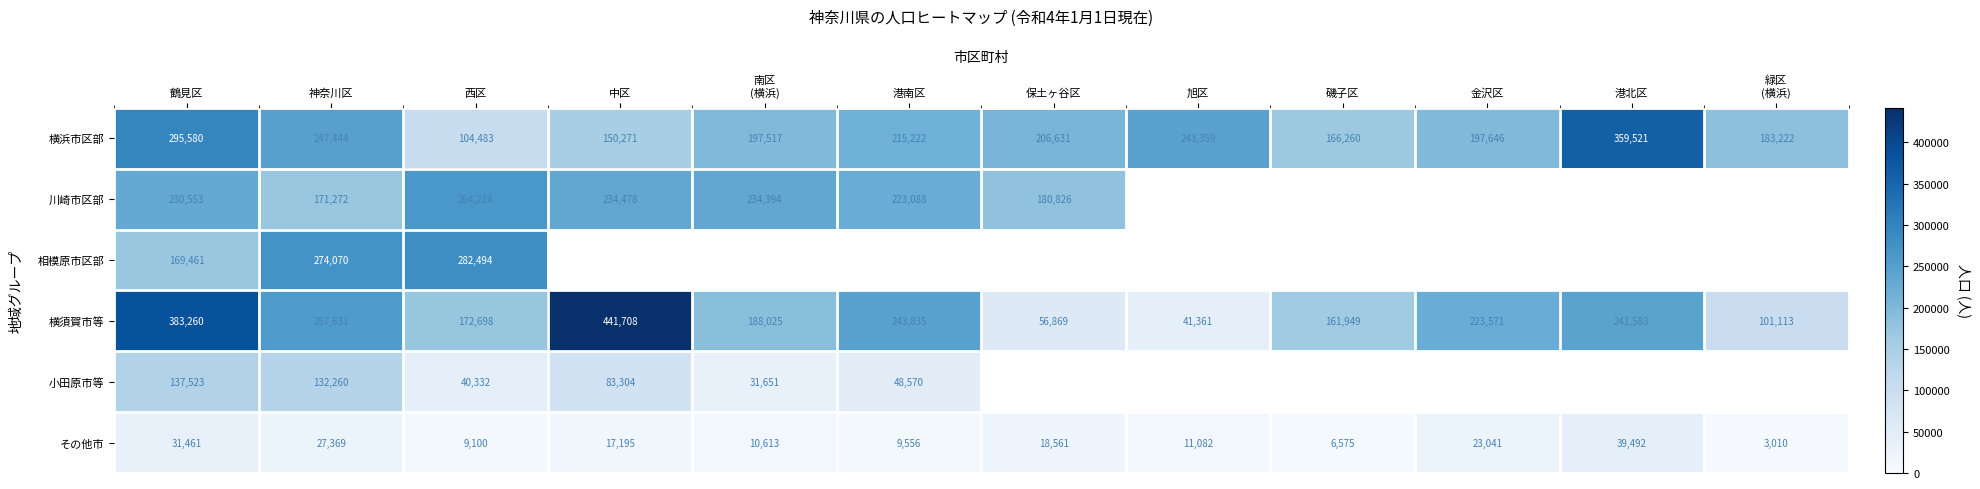

The 横浜市区部 series shows 351611 at 港南区. True or false?

False